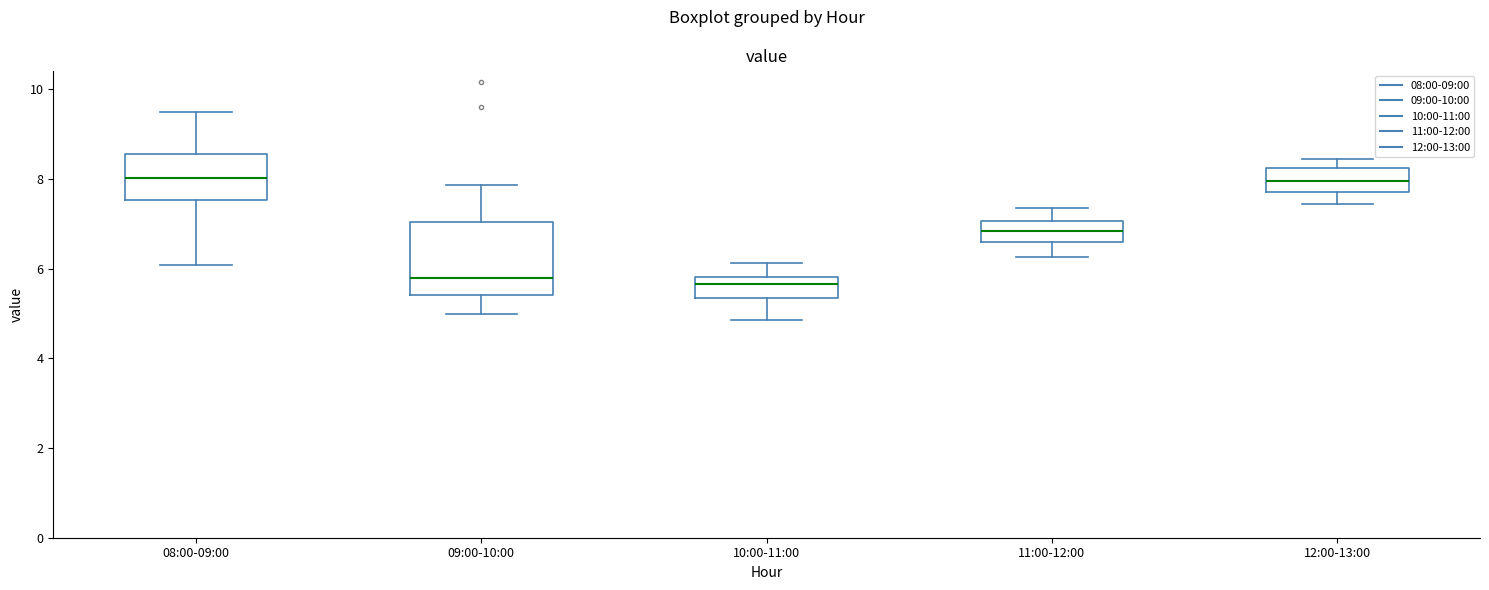

Reading left to right, transcribe this box plot: for each box, give where its median line is, the range the box spans, and where its two whiskers end, as read against the y-axis. The values are not printed on the chart, so give them approximately, as read against the axis.

08:00-09:00: median 8.0, box 7.6 to 8.6, whiskers 6.0 to 9.4
09:00-10:00: median 5.8, box 5.4 to 7.0, whiskers 5.0 to 7.8
10:00-11:00: median 5.6, box 5.4 to 5.8, whiskers 4.8 to 6.2
11:00-12:00: median 6.8, box 6.6 to 7.0, whiskers 6.2 to 7.4
12:00-13:00: median 8.0, box 7.8 to 8.2, whiskers 7.4 to 8.4